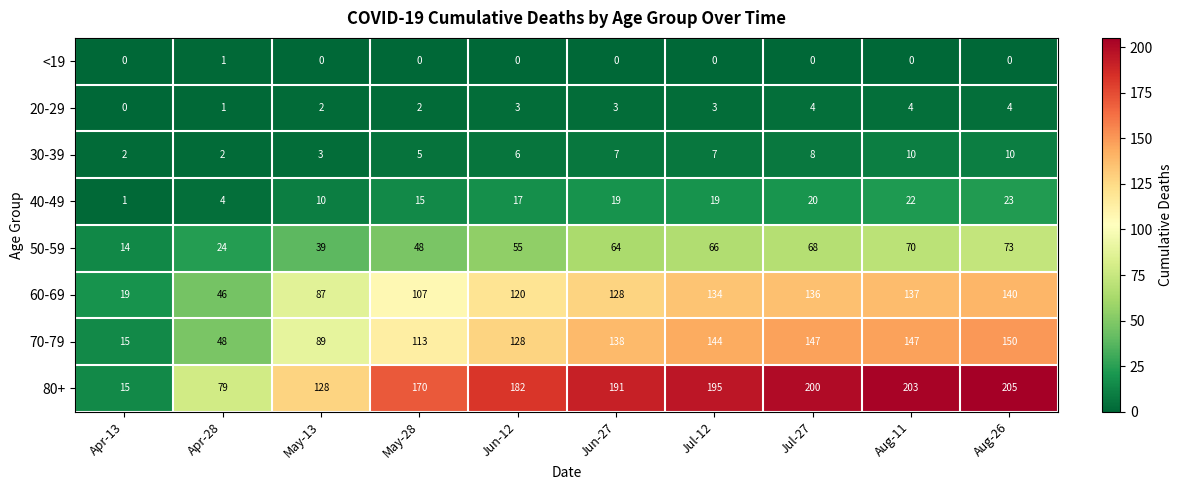

What is the sum of all 50-59 values?

521